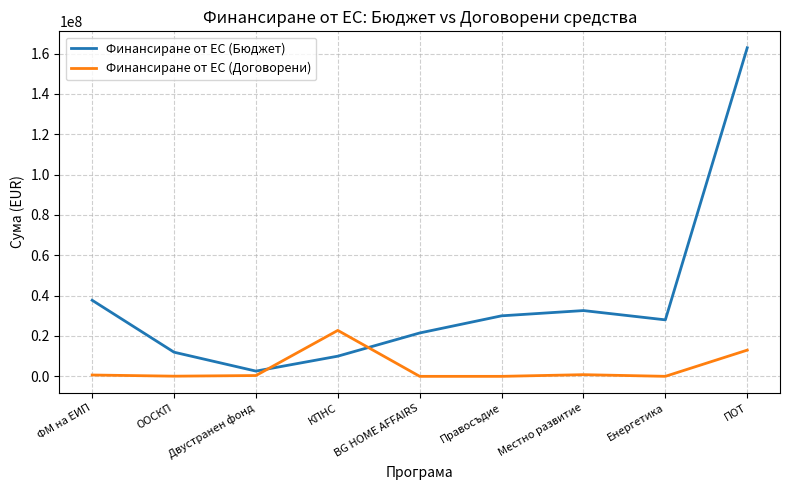

After their last crossing, which series has the higher values: Финансиране от ЕС (Договорени) or Финансиране от ЕС (Бюджет)?

Финансиране от ЕС (Бюджет)